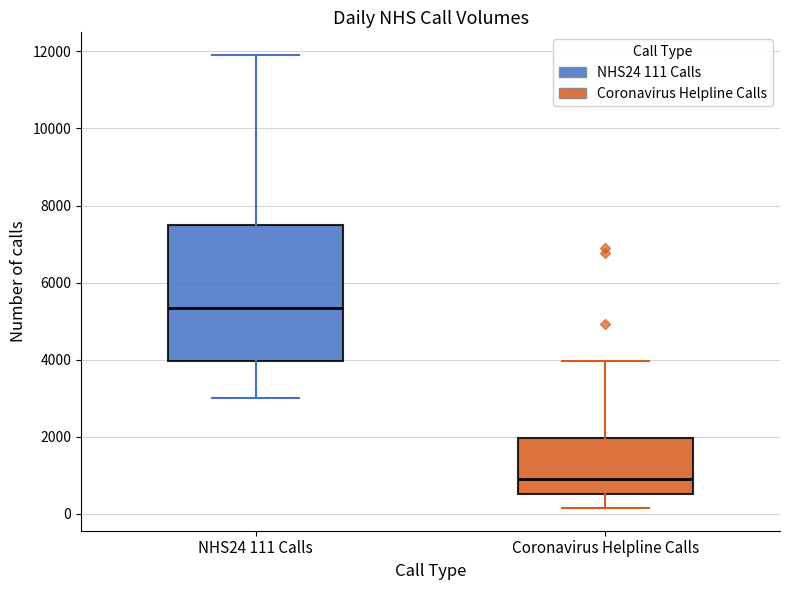

Where is the upper edge of the box for Coronavirus Helpline Calls on the y-axis? The values are not printed on the chart, so give them approximately, as read against the axis.

2000